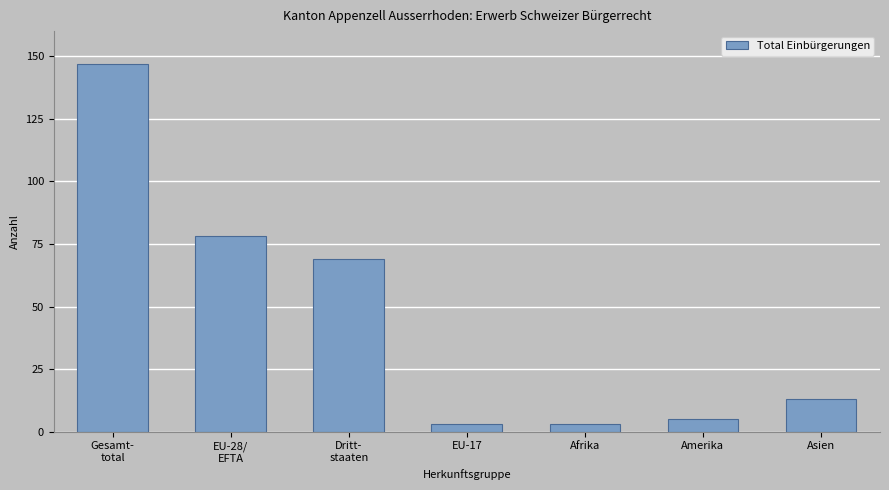

Where is the data nearest to the value 75?

EU-28/
EFTA